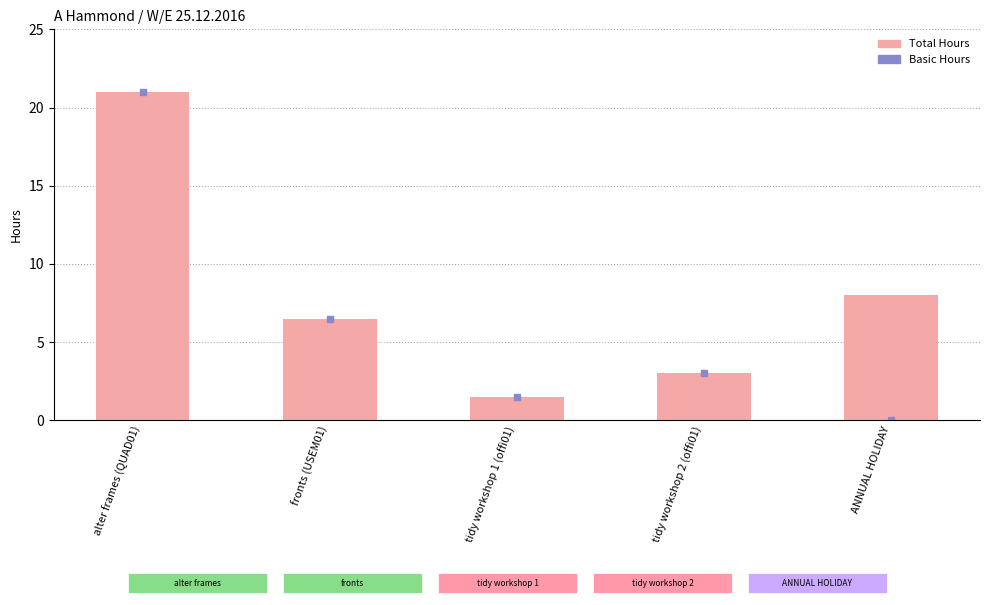

What is the greatest value displayed?

21.0